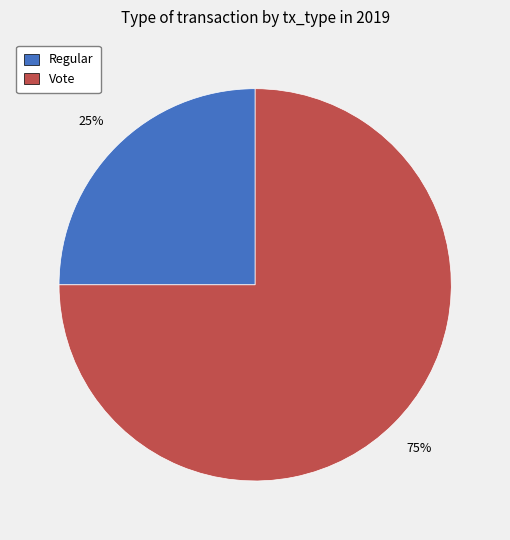

To the nearest percent, what portion does Vote represent?

75%